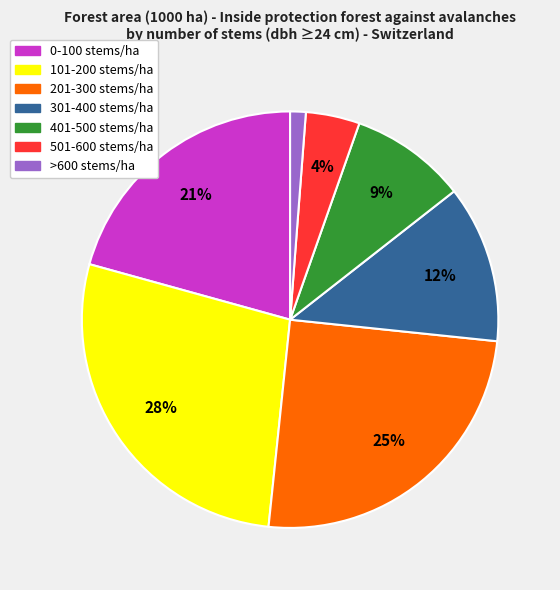

Which category has the biggest portion of the pie?

101-200 stems/ha